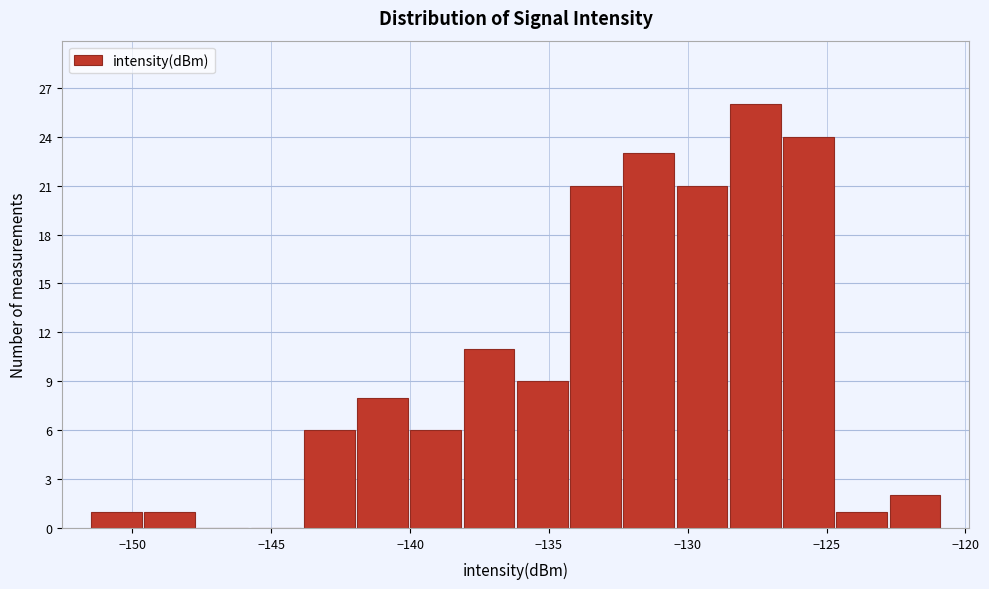

Around what value on the x-axis is the tallest bar? Give the approximate position of its centre, as read against the axis.

-127.5